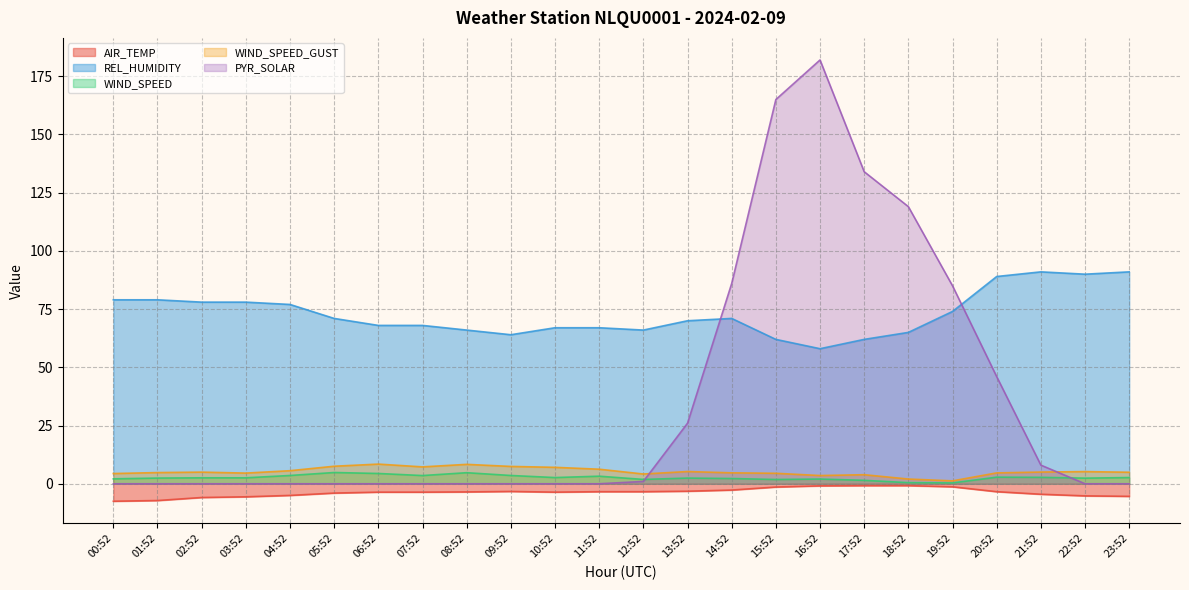

In WIND_SPEED_GUST, how many points are higher than both neighbors (excluding endpoints)?

6